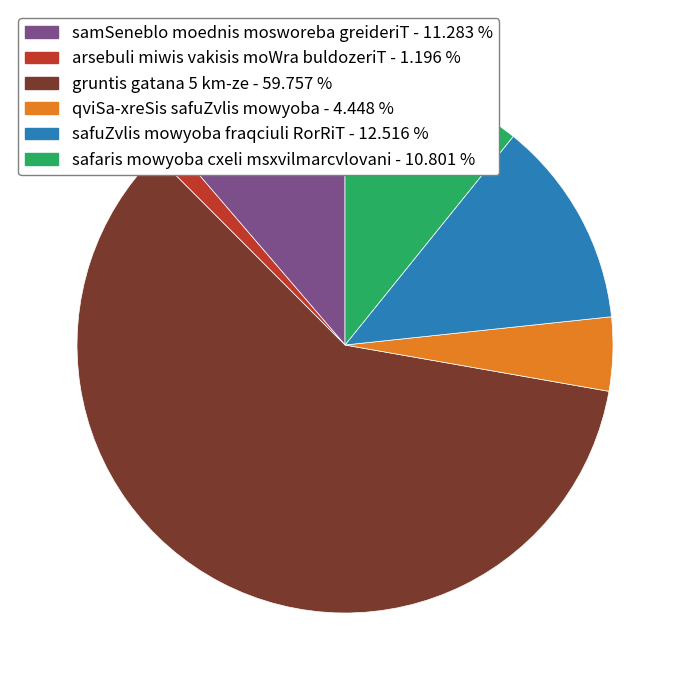

Which has a higher value, qviSa-xreSis safuZvlis mowyoba or gruntis gatana 5 km-ze?

gruntis gatana 5 km-ze